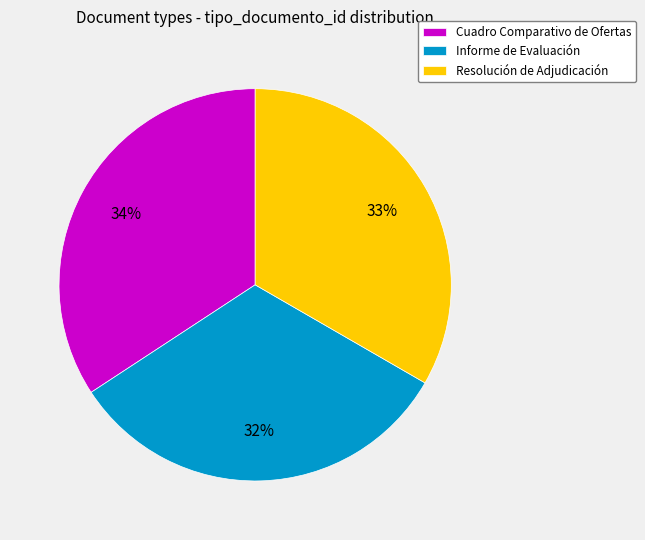

To the nearest percent, what is the difference between the largest and smallest slice percentages?

2%